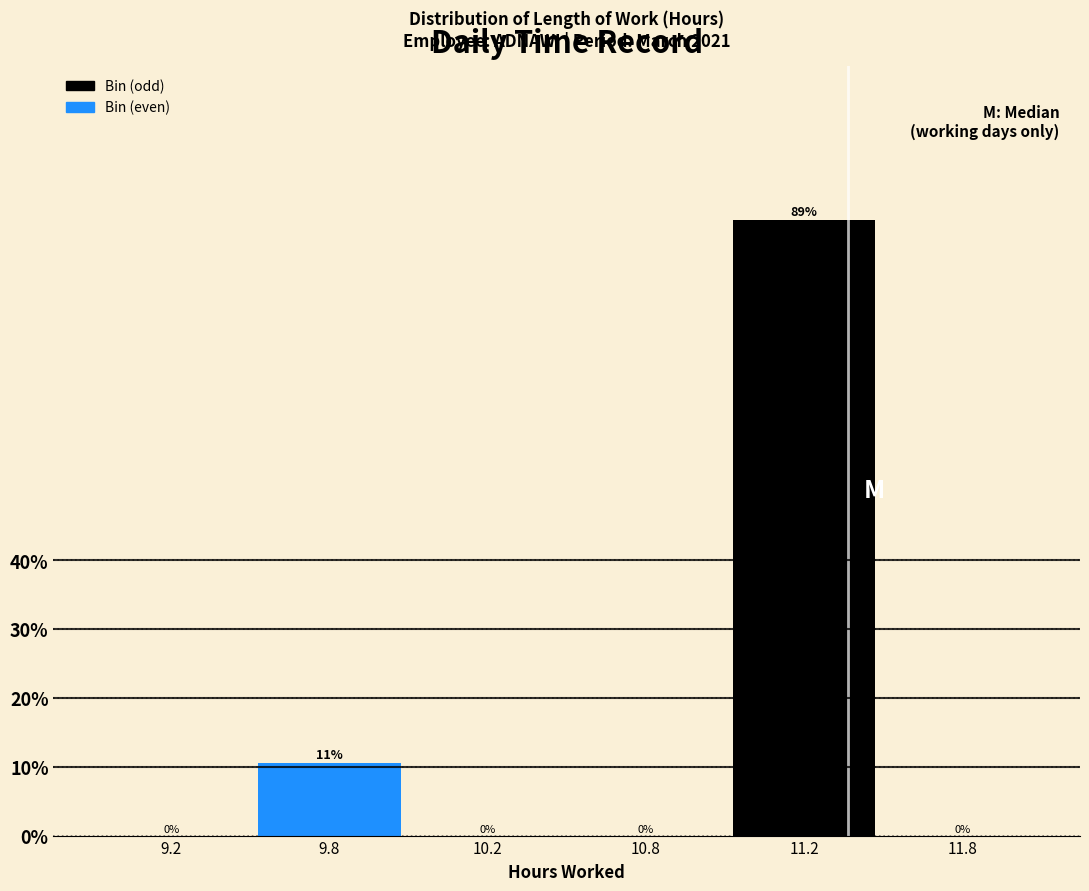

True or false: the data shows 0.0 at 10.8.

True